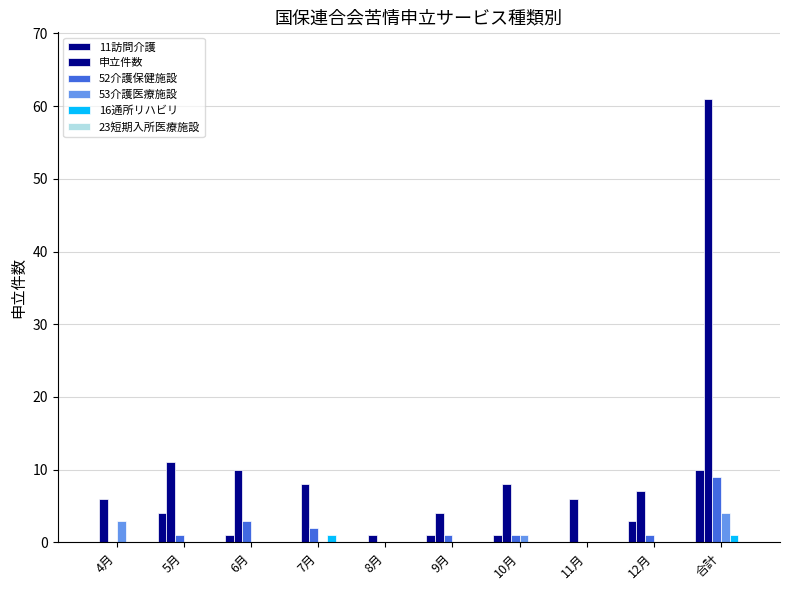

Count the number of data series in this chart.

5